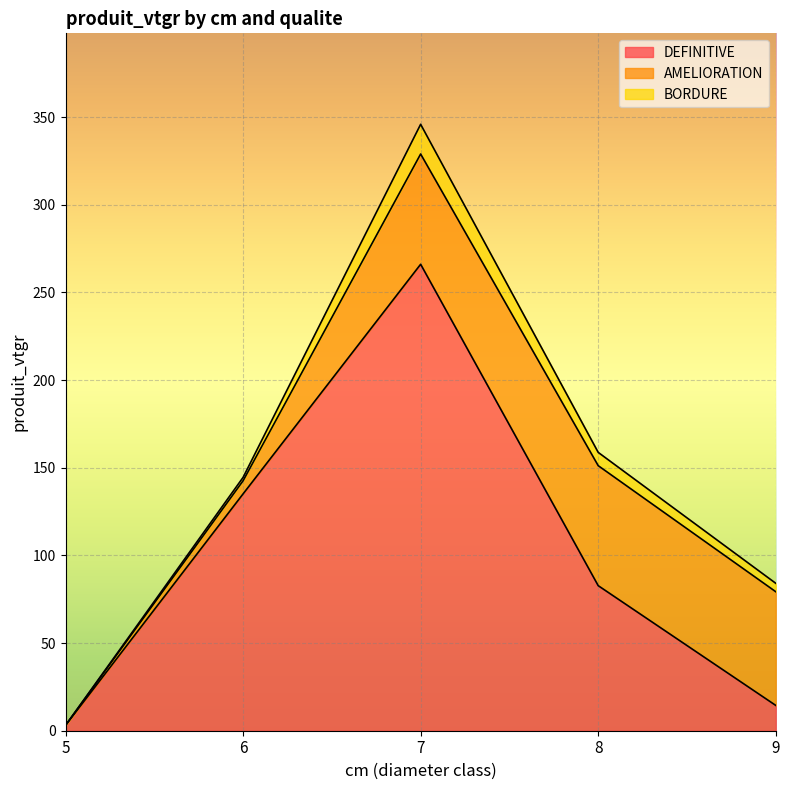

At which category does DEFINITIVE reach its first local peak?

7